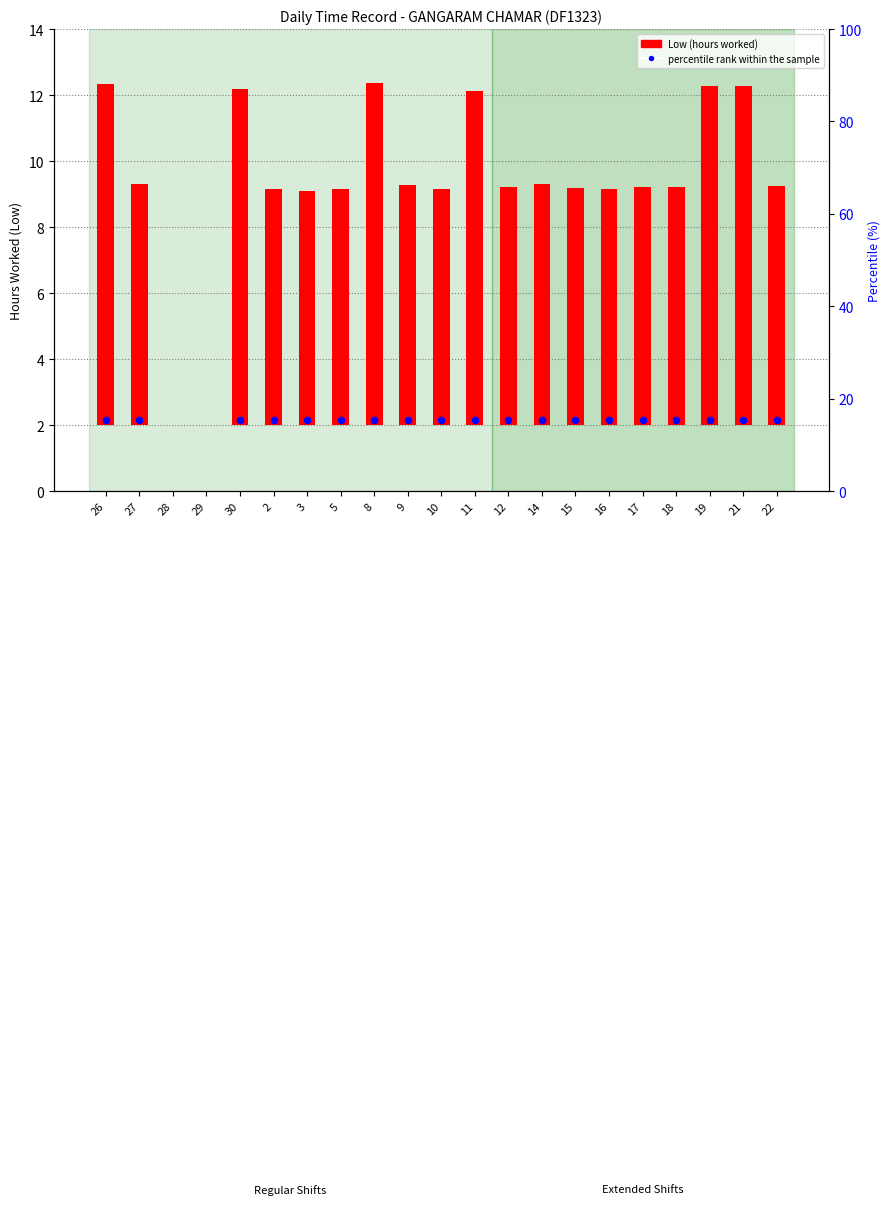

What is the change in value from 27 to 30?

+2.9